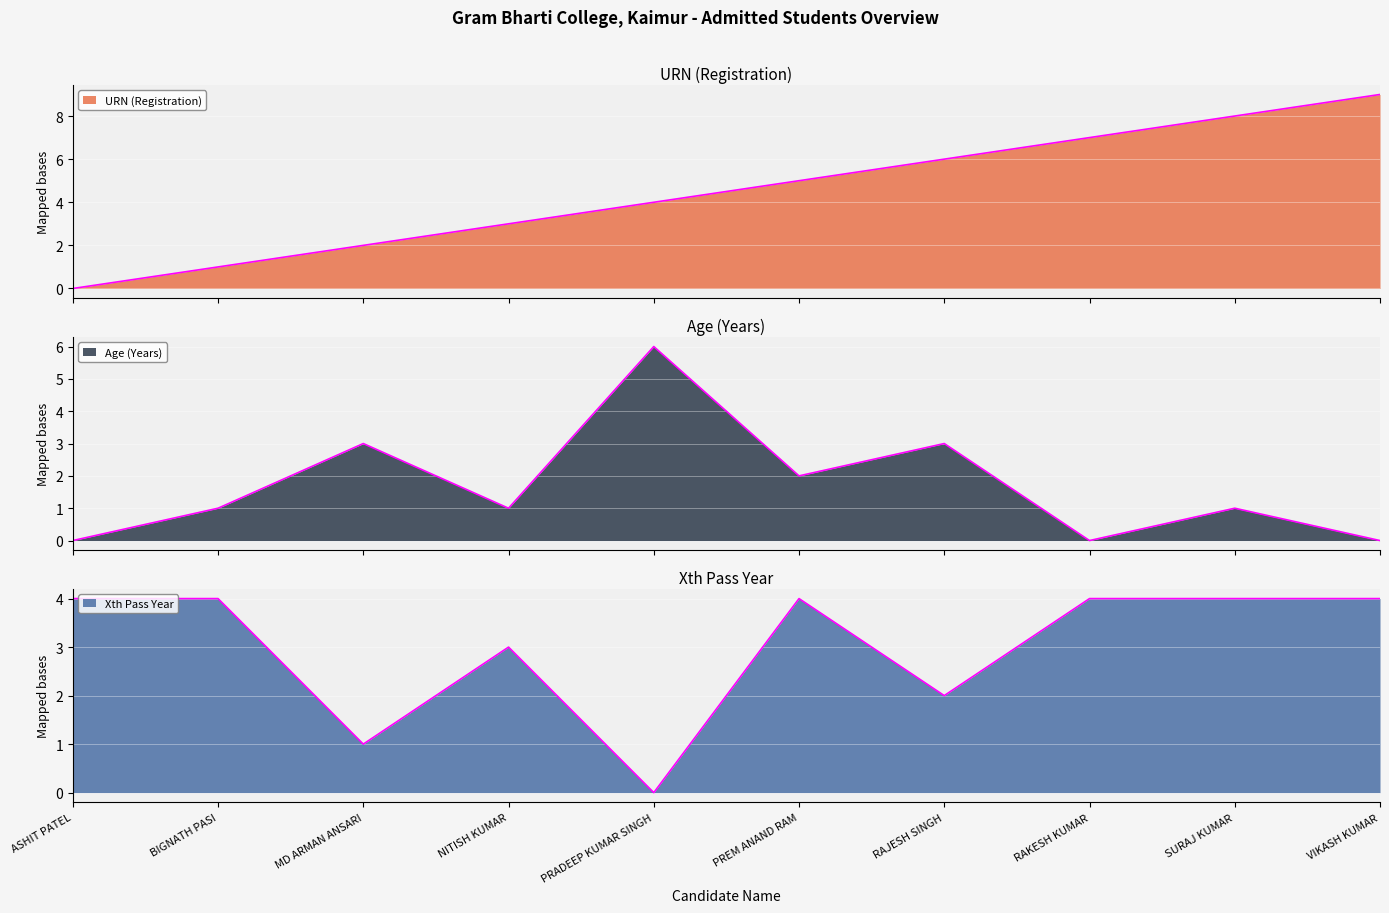

What are all the series names shown in the legend?

URN (Registration), Age (Years), Xth Pass Year